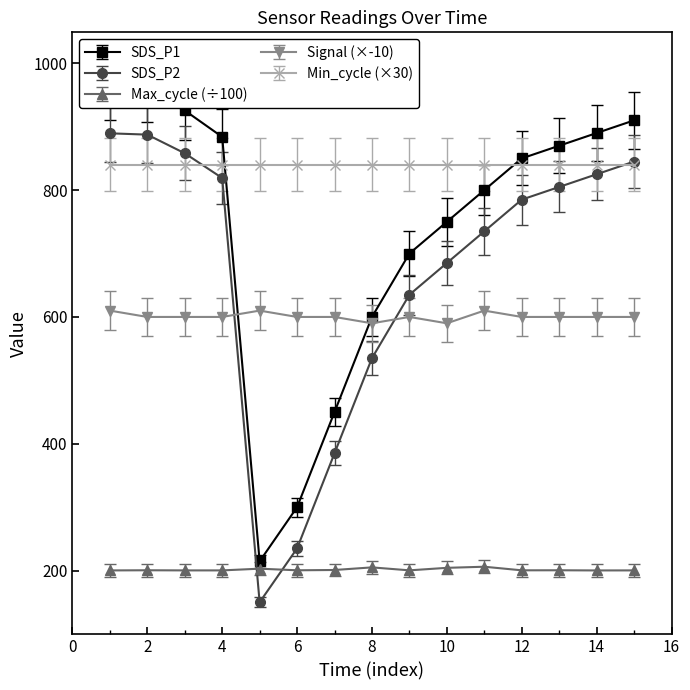

What is the smallest value displayed?

150.1